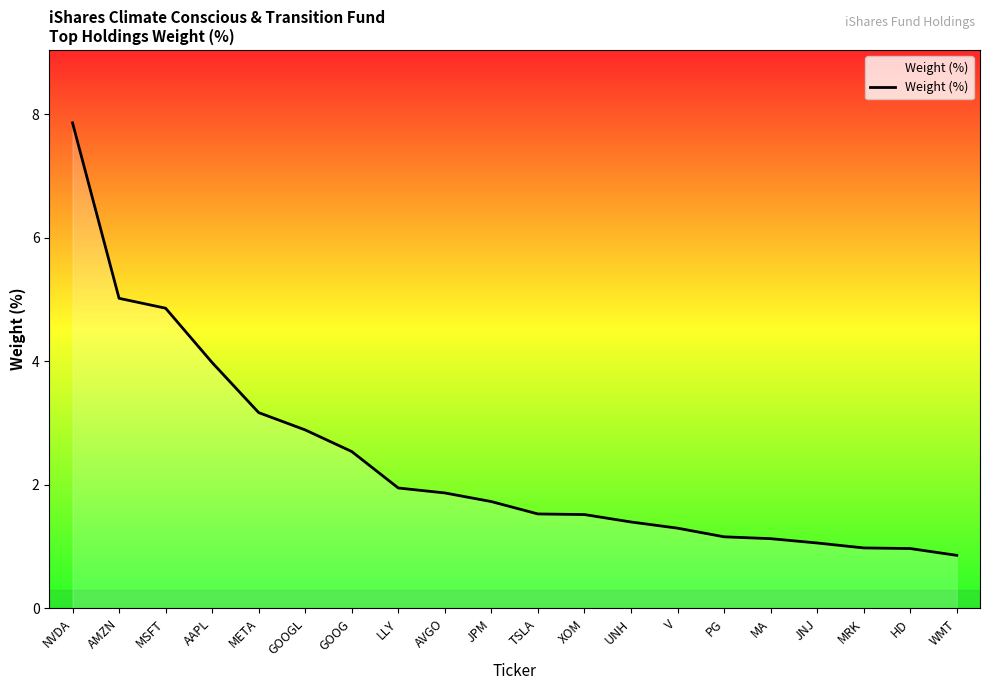

Which has a higher value, AAPL or AVGO?

AAPL